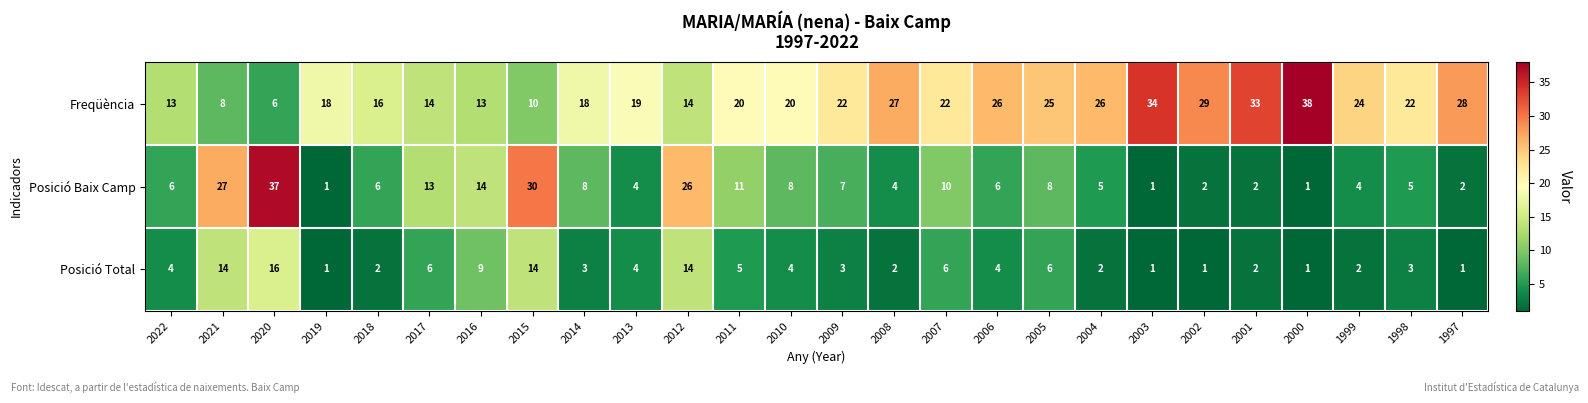

The value of Posició Baix Camp at 2016 is 6. True or false?

False